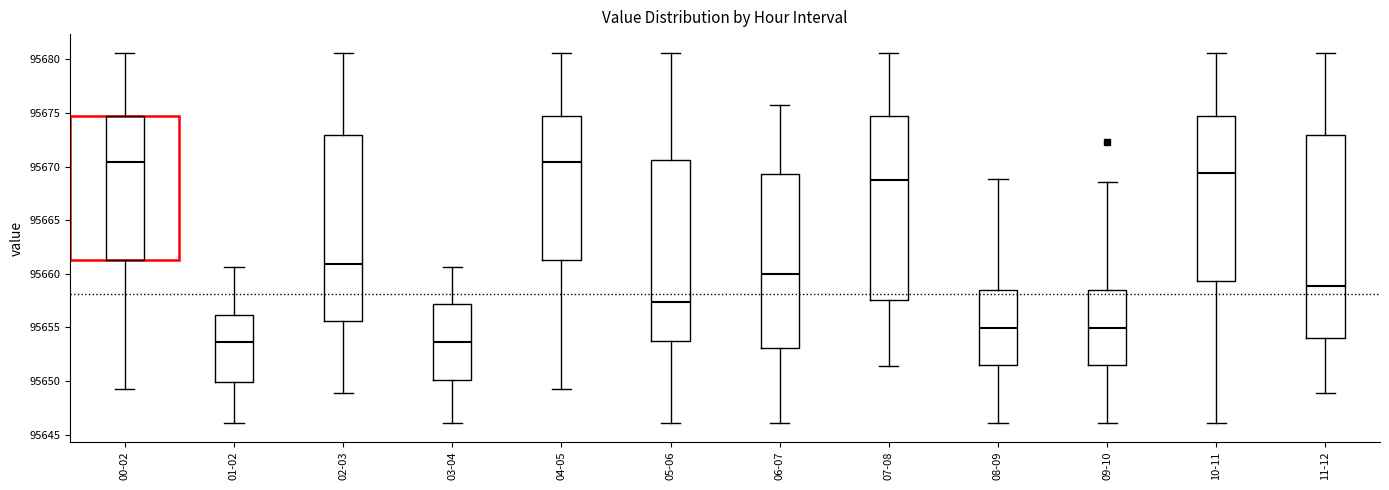

Where is the upper edge of the box for 10-11 on the y-axis? The values are not printed on the chart, so give them approximately, as read against the axis.

95674.5